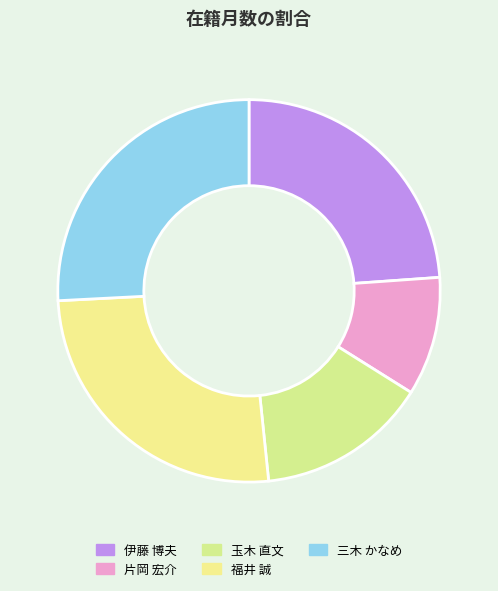

What is the smallest slice in the pie chart?

片岡 宏介